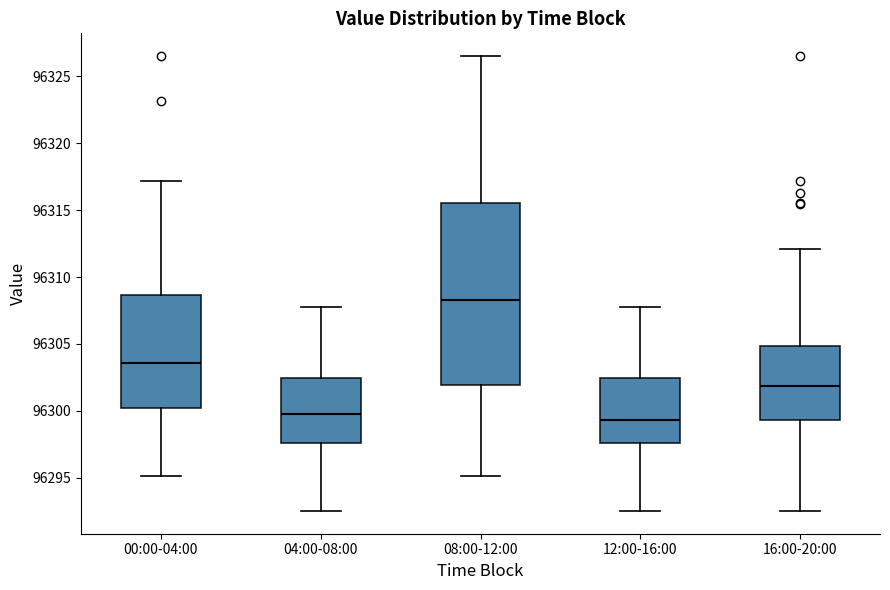

Comparing the boxes themselves (not the whiskers), which one is the tallest?

08:00-12:00